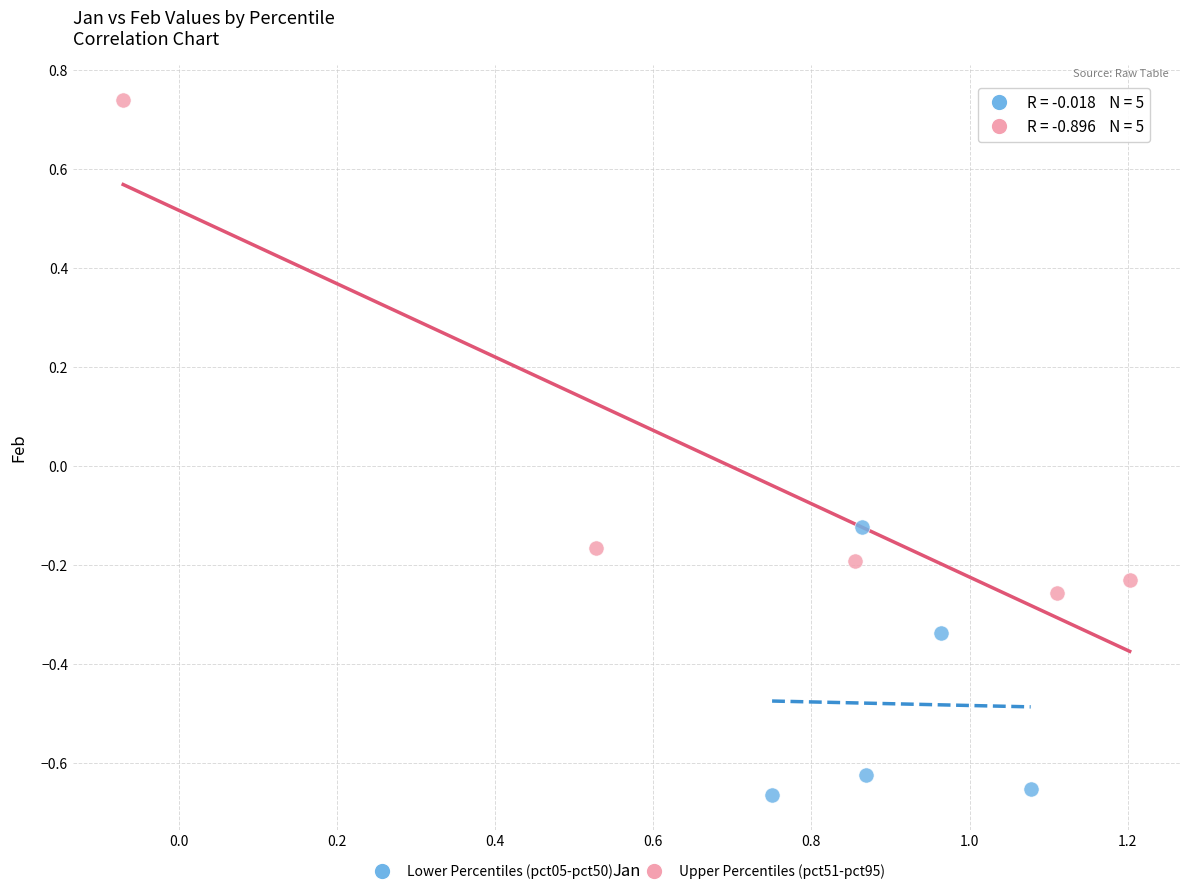

Which series has the widest spread of Y values?

Upper Percentiles (pct51-pct95)